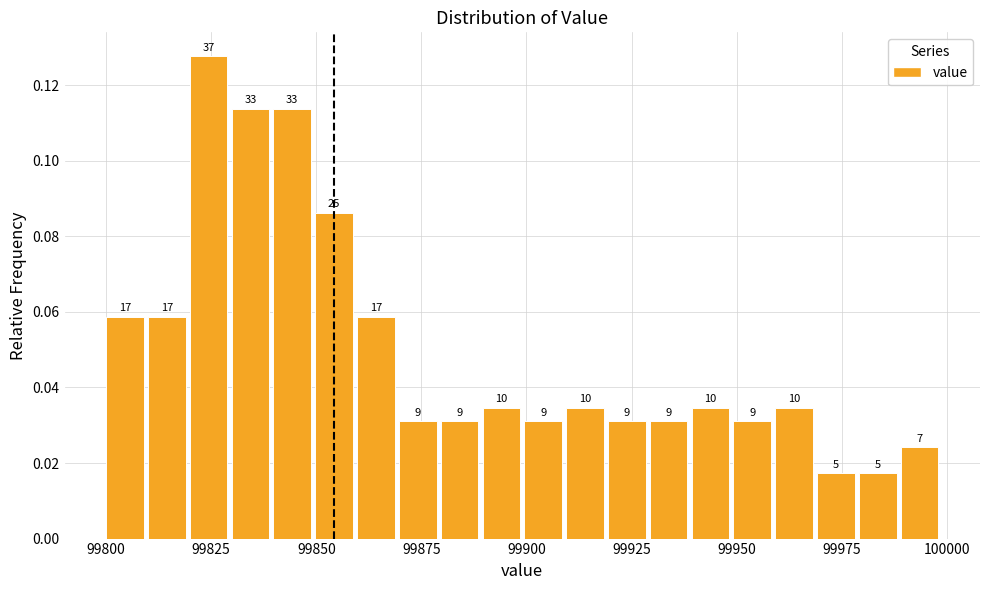

Read against the x-axis, roughly where is the centre of the tallest bar?

99825